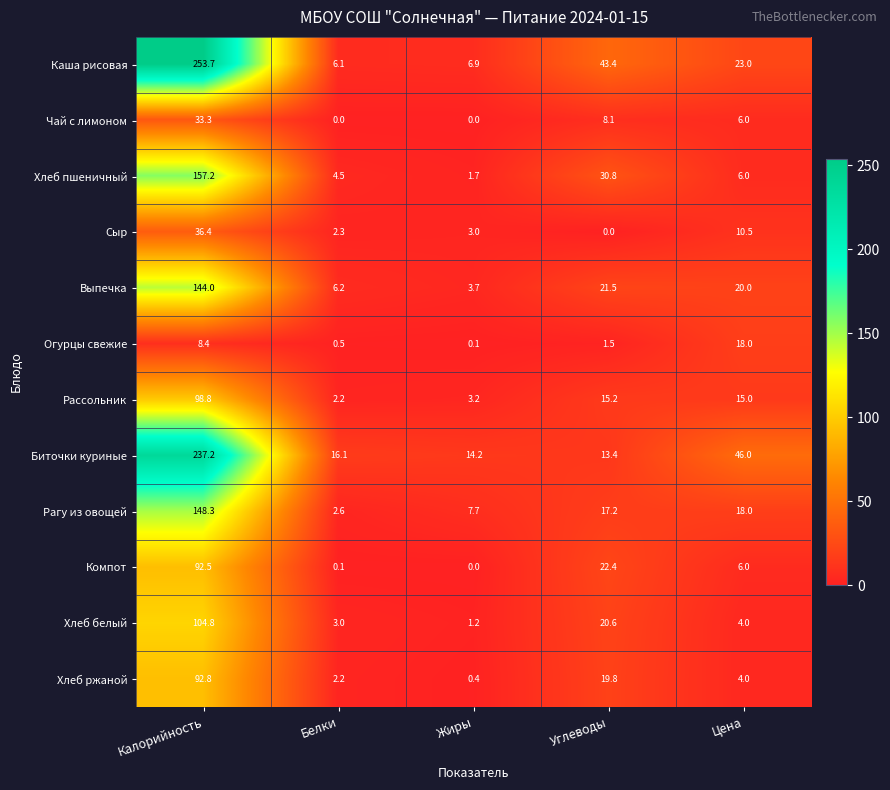

What is the maximum value shown in the chart?

253.7